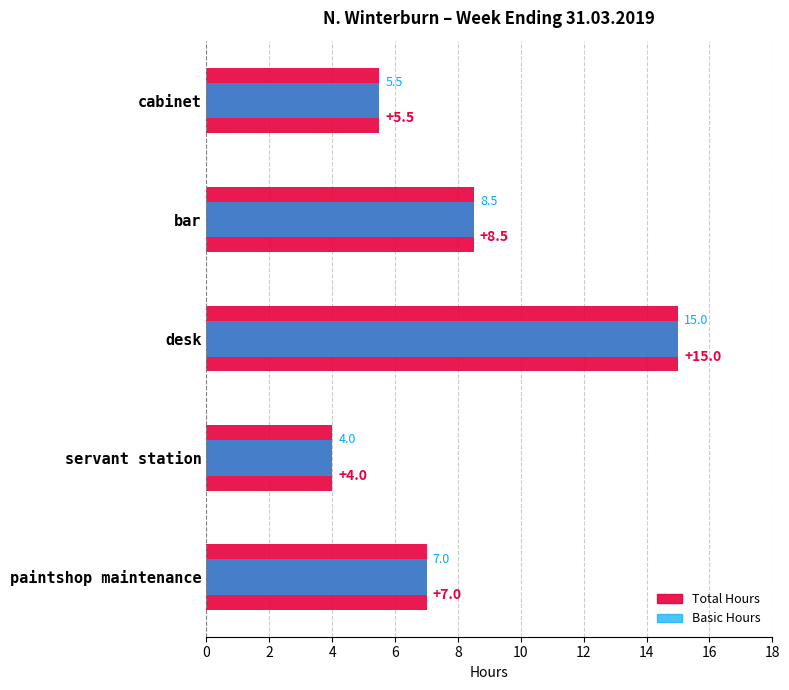

What is the sum of all Total values?

40.0